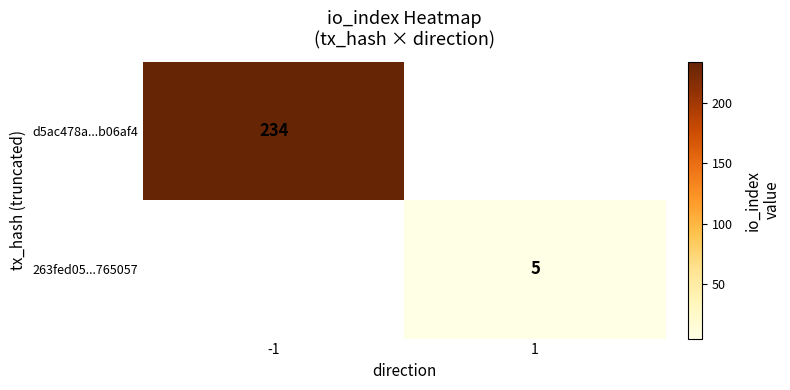

Which category has the highest value across all series?

-1